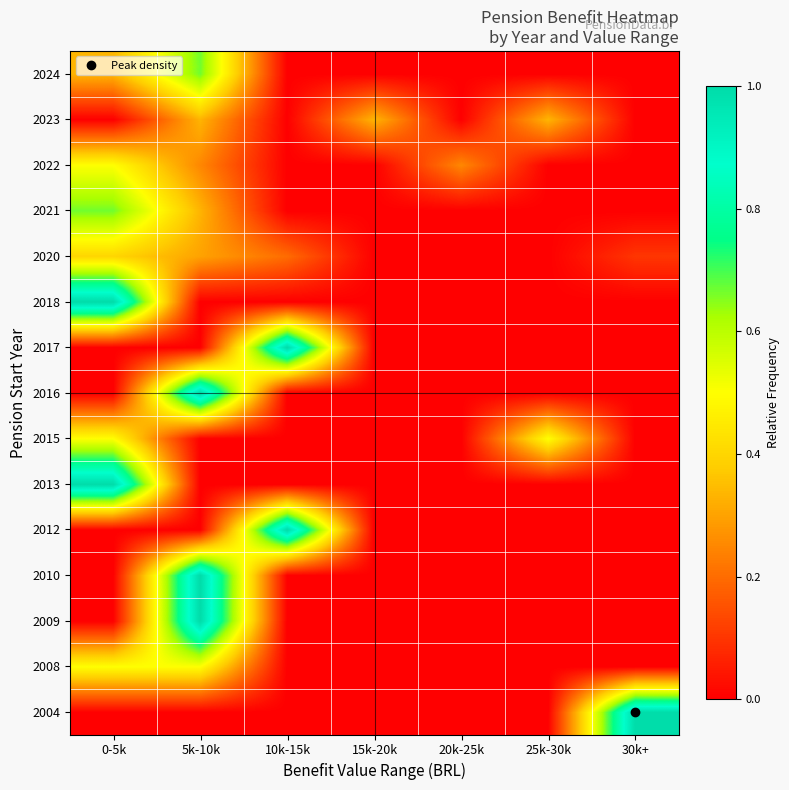

At 20k-25k, list the series in order from smallest to largest.

2004, 2008, 2009, 2010, 2012, 2013, 2015, 2016, 2017, 2018, 2020, 2021, 2023, 2024, 2022